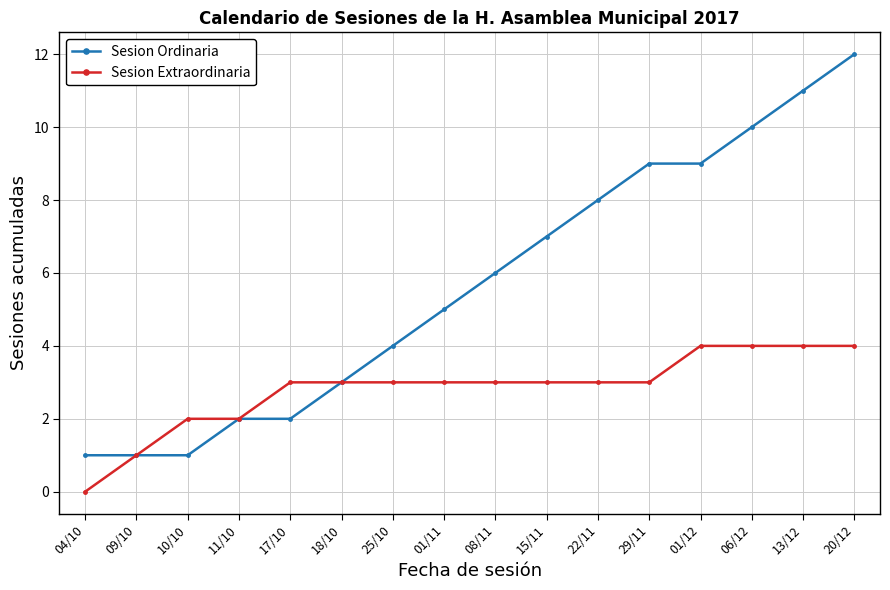

Rank the series by their maximum value, from lowest to highest.

Sesion Extraordinaria, Sesion Ordinaria